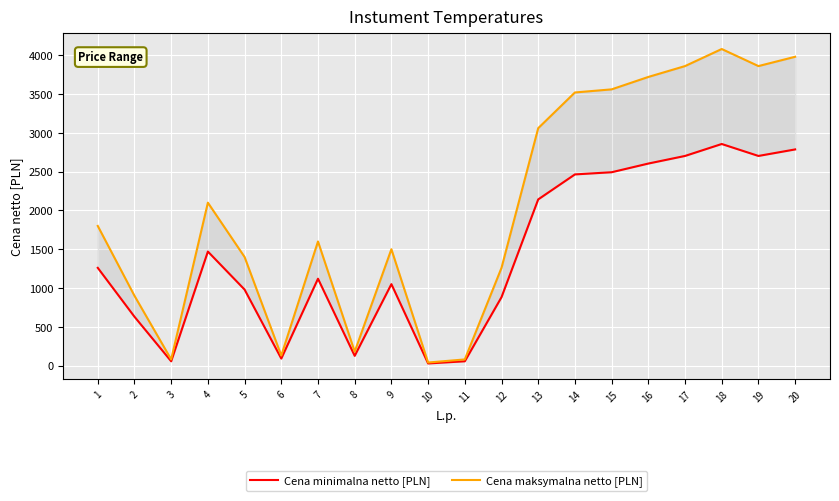

Is the value of Cena maksymalna netto [PLN] at 14 greater than the value of Cena minimalna netto [PLN] at 12?

Yes